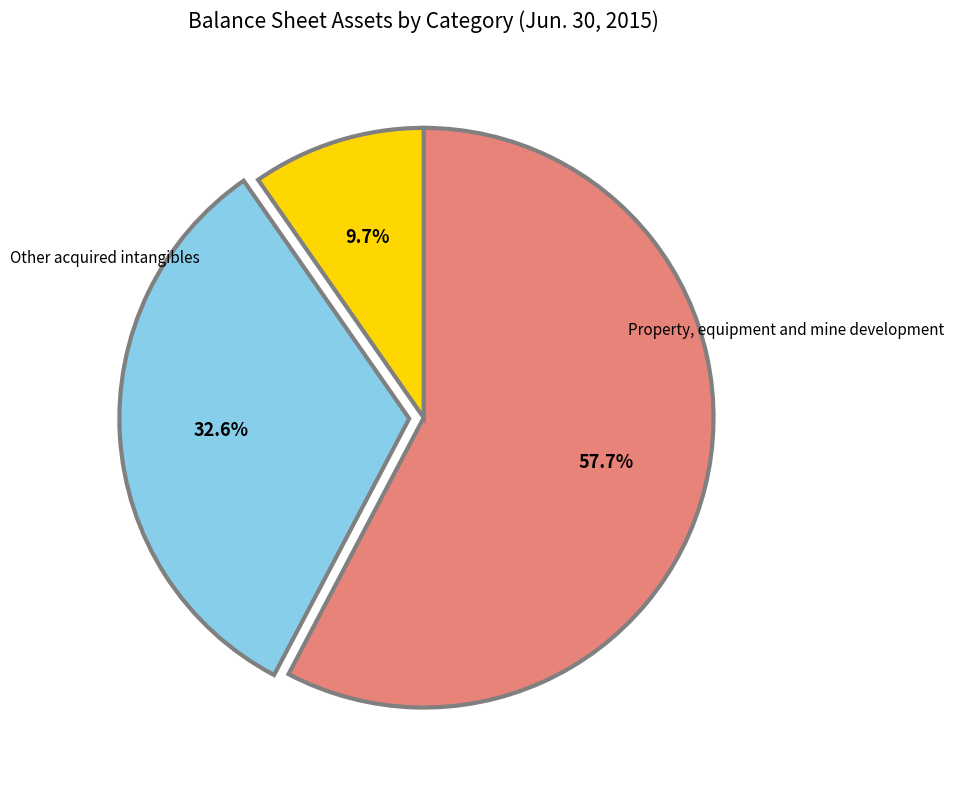

To the nearest percent, what is the difference between the Other acquired intangibles and Property, equipment and mine development slice percentages?

48%